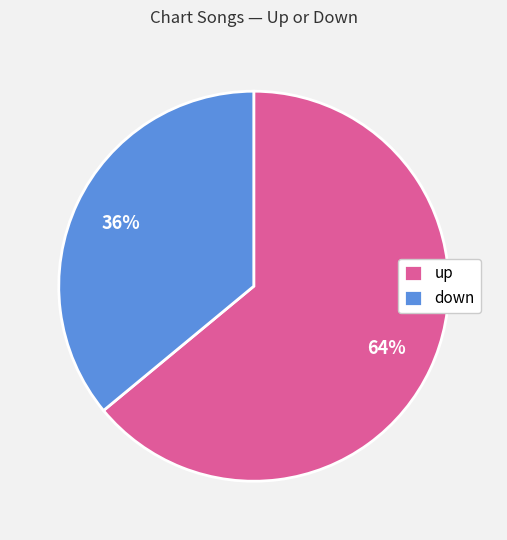

To the nearest percent, what is the difference between the largest and smallest slice percentages?

28%